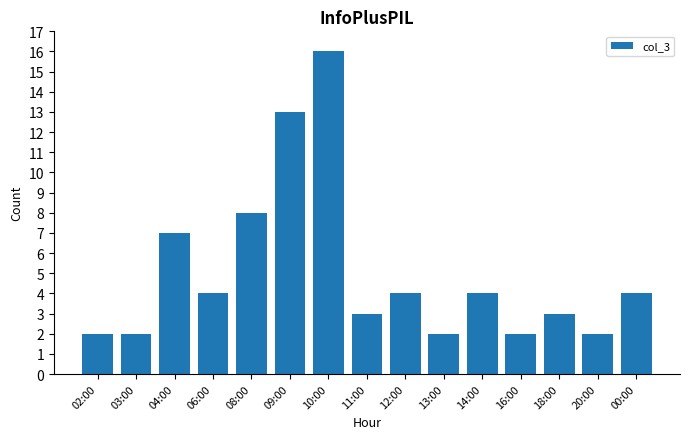

What is the change in value from 06:00 to 08:00?

+4